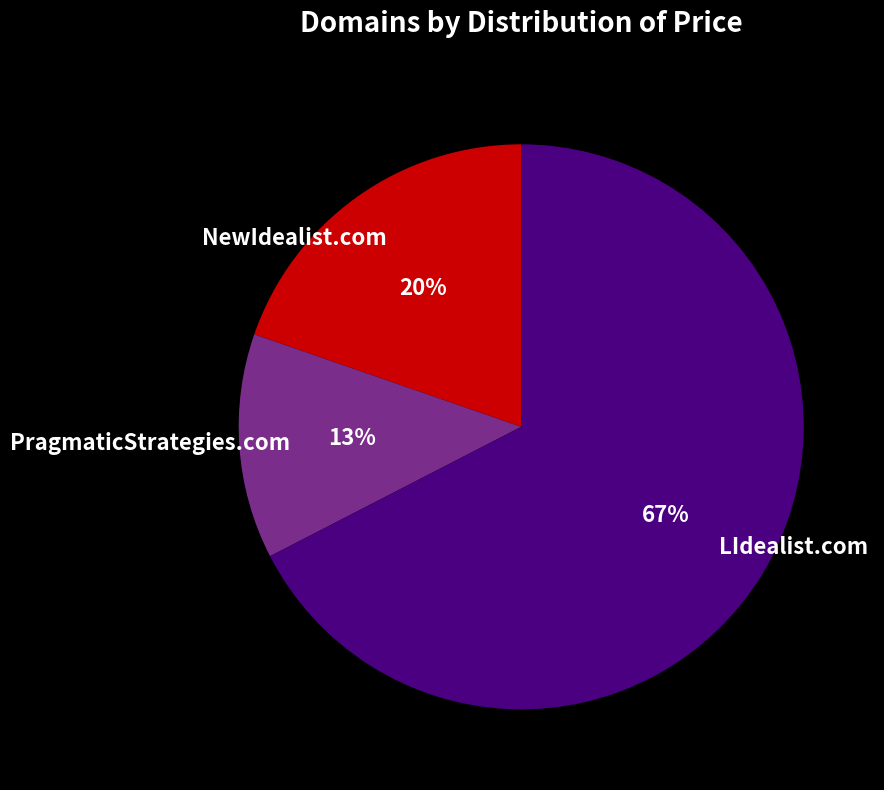

To the nearest percent, what is the average slice percentage?

33%